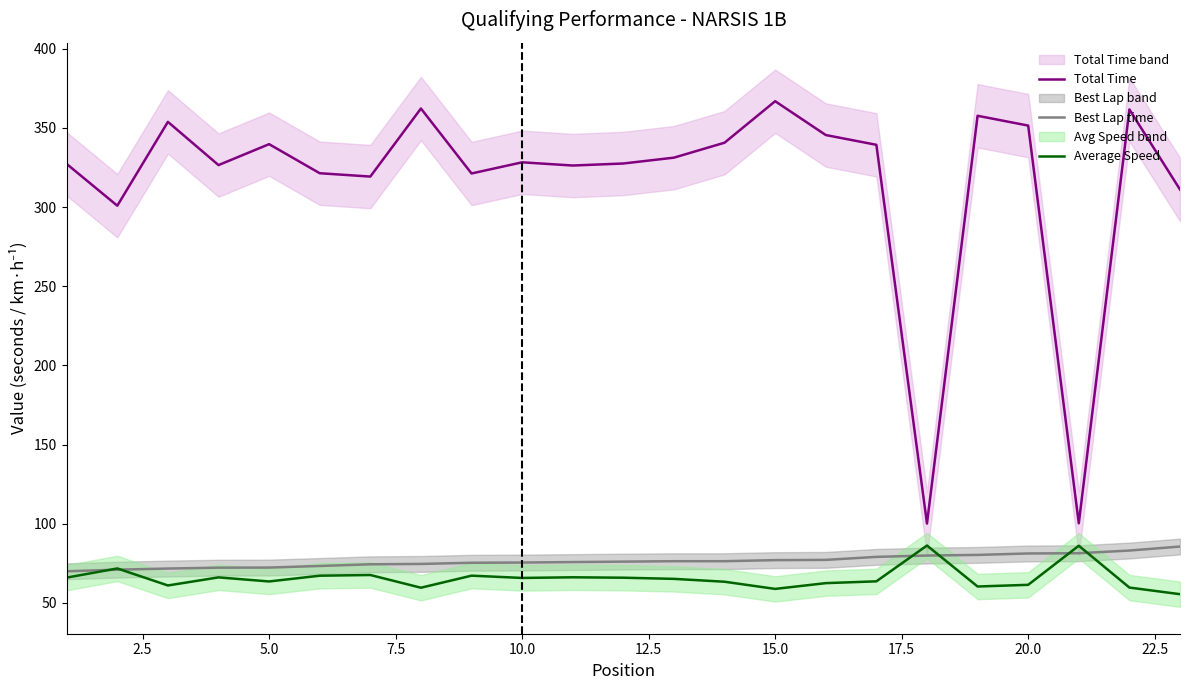

What is the minimum value for Average Speed?

55.6